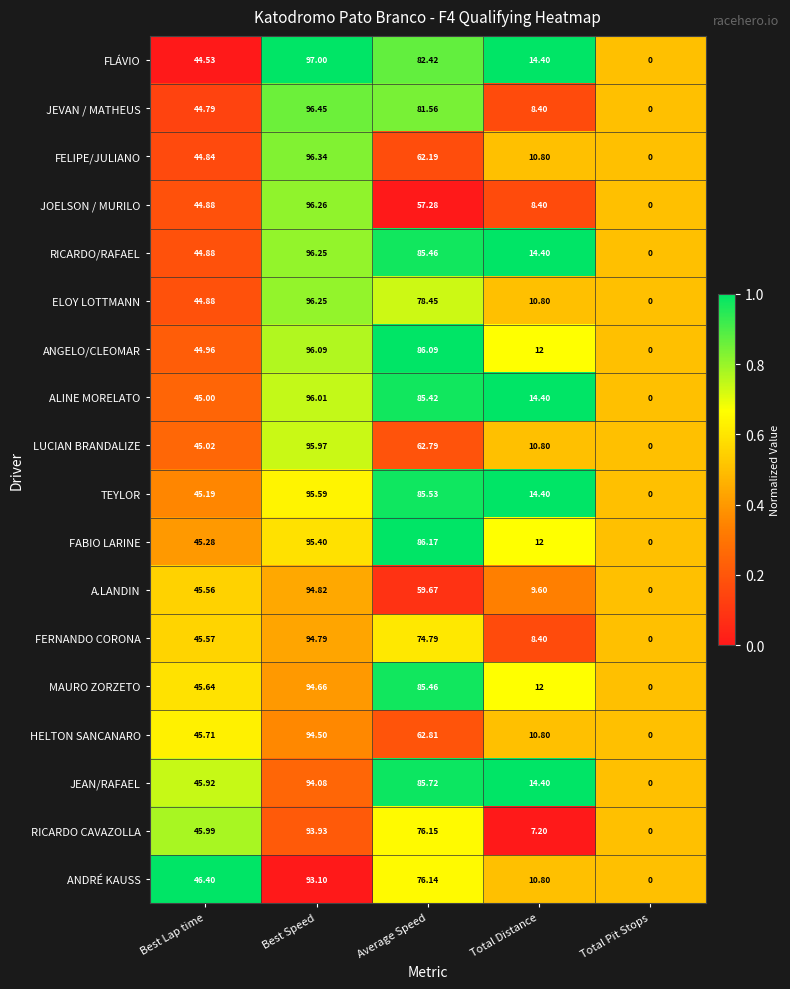

Which series has the largest range (max minus min)?

FLÁVIO